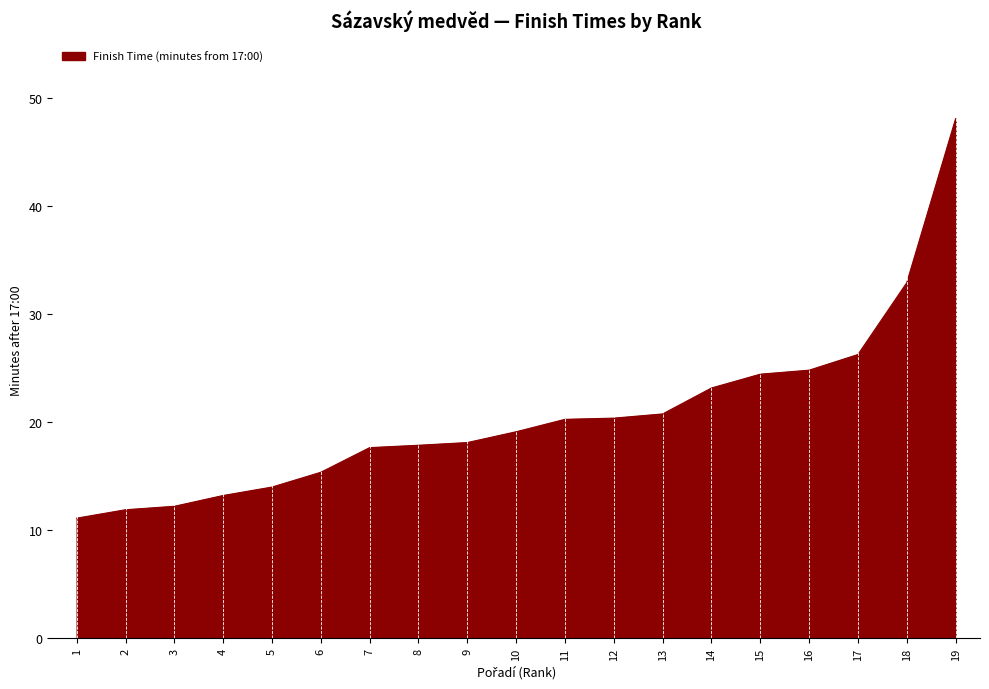

Which category has the highest value across all series?

19